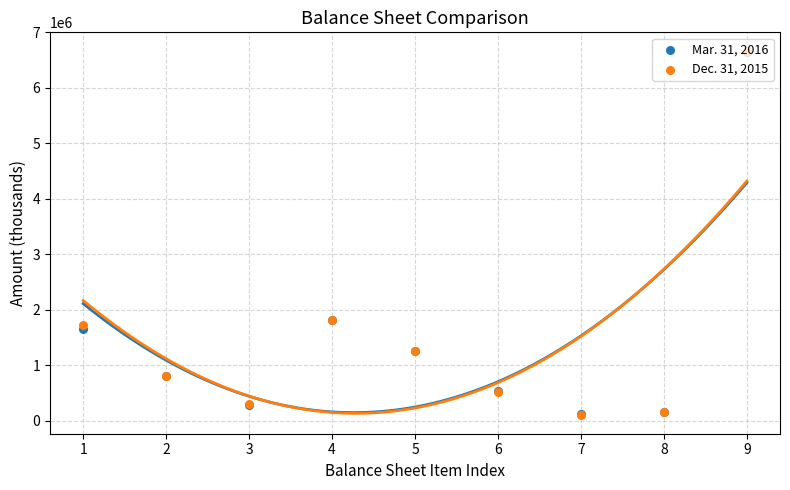

Which series contains the lowest Y value?

Dec. 31, 2015